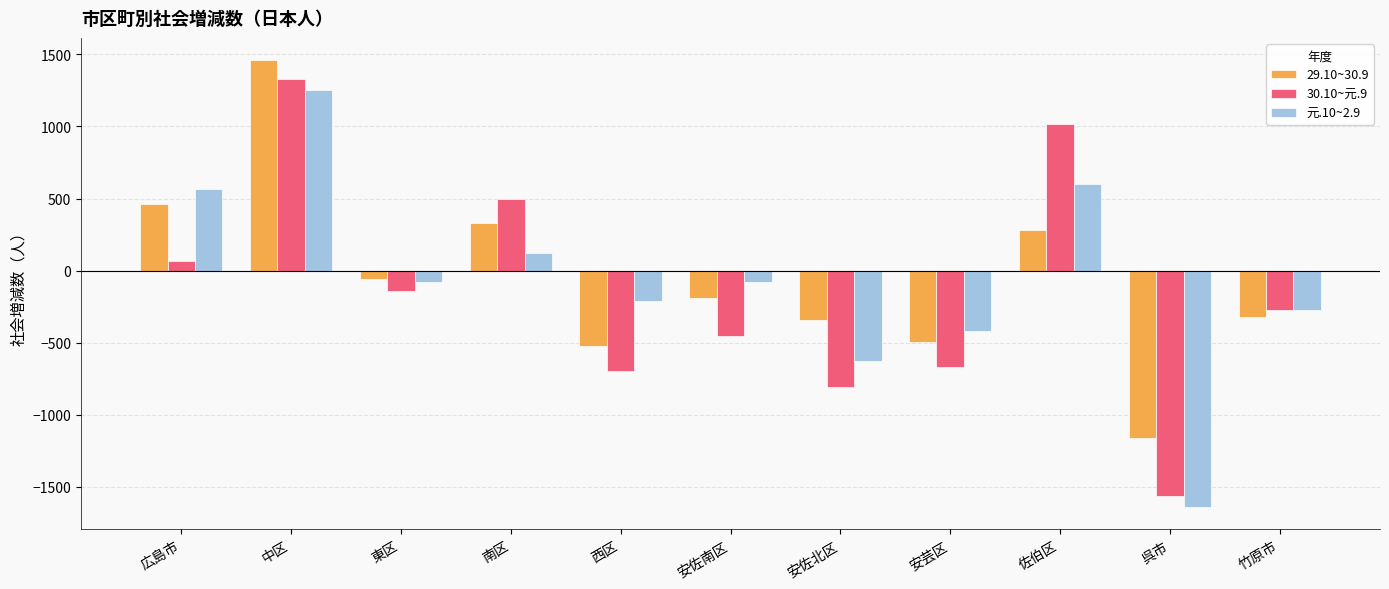

Which category has the lowest value in the 29.10~30.9 series?

呉市